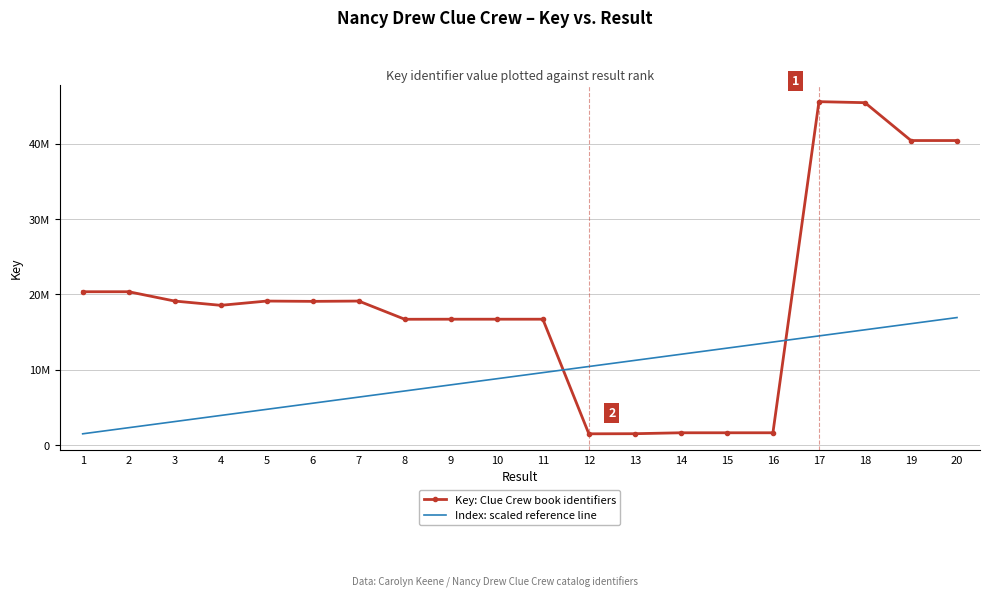

What are all the series names shown in the legend?

Key: Clue Crew book identifiers, Index: scaled reference line